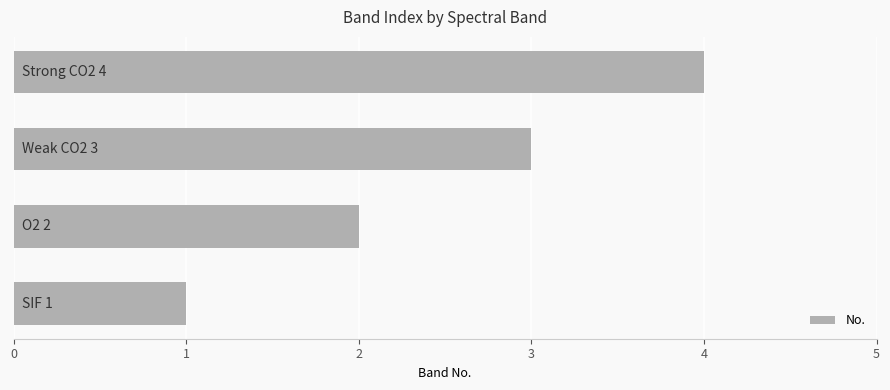

What is the sum of all values?

10